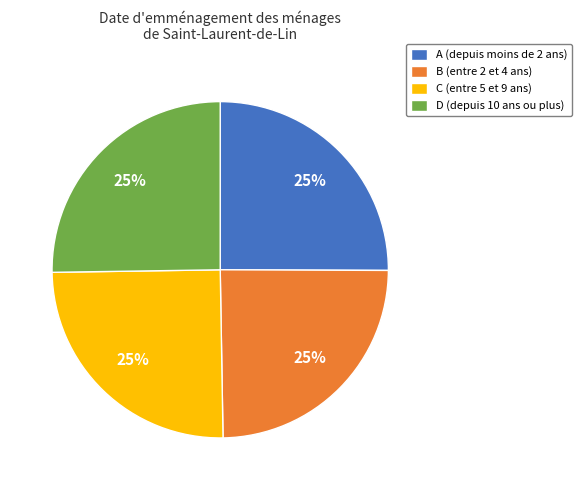

True or false: C (entre 5 et 9 ans) accounts for 25% of the total.

True